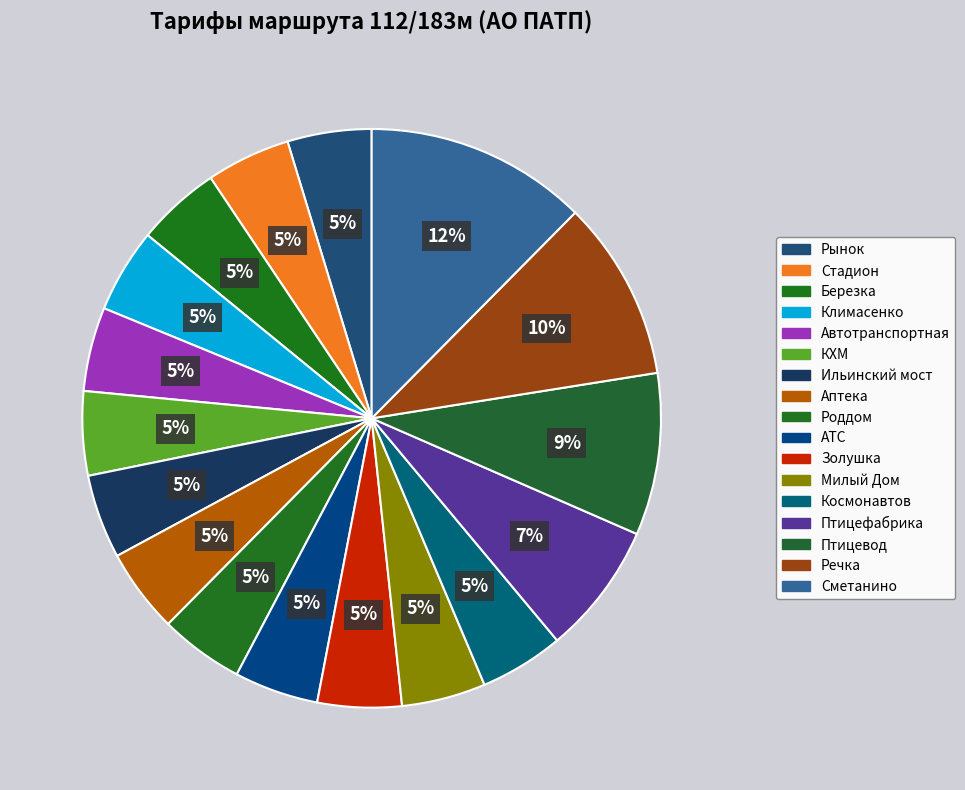

Does Сметанино account for over 50% of the chart?

No